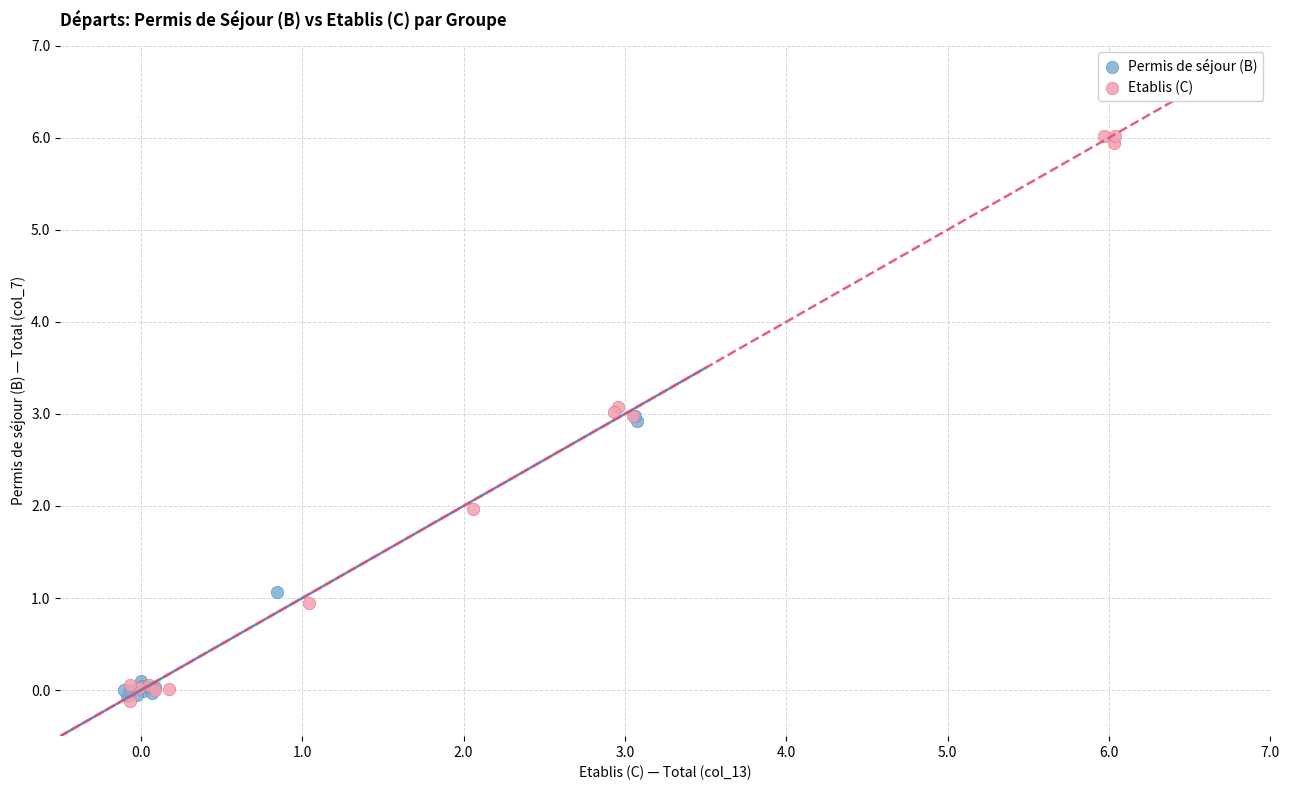

Which series has the largest Y range (max minus min)?

Etablis (C)